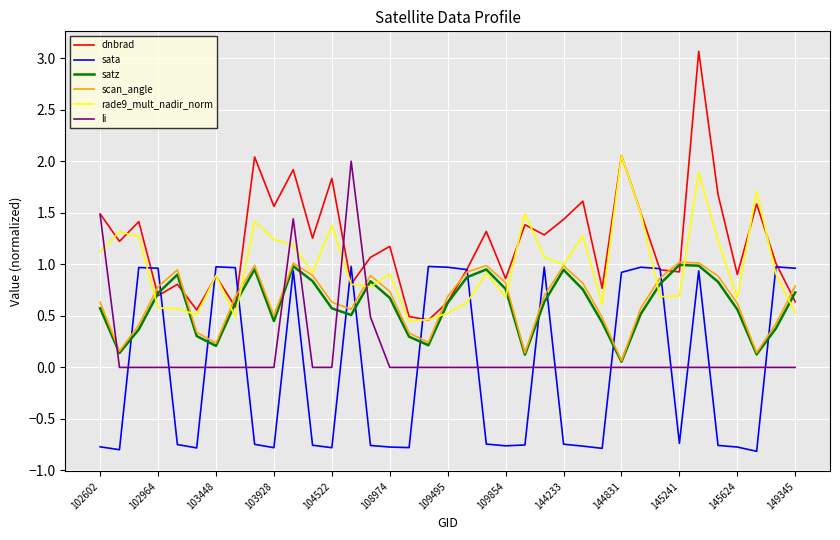

In dnbrad, how many points are higher than both neighbors (excluding endpoints)?

13